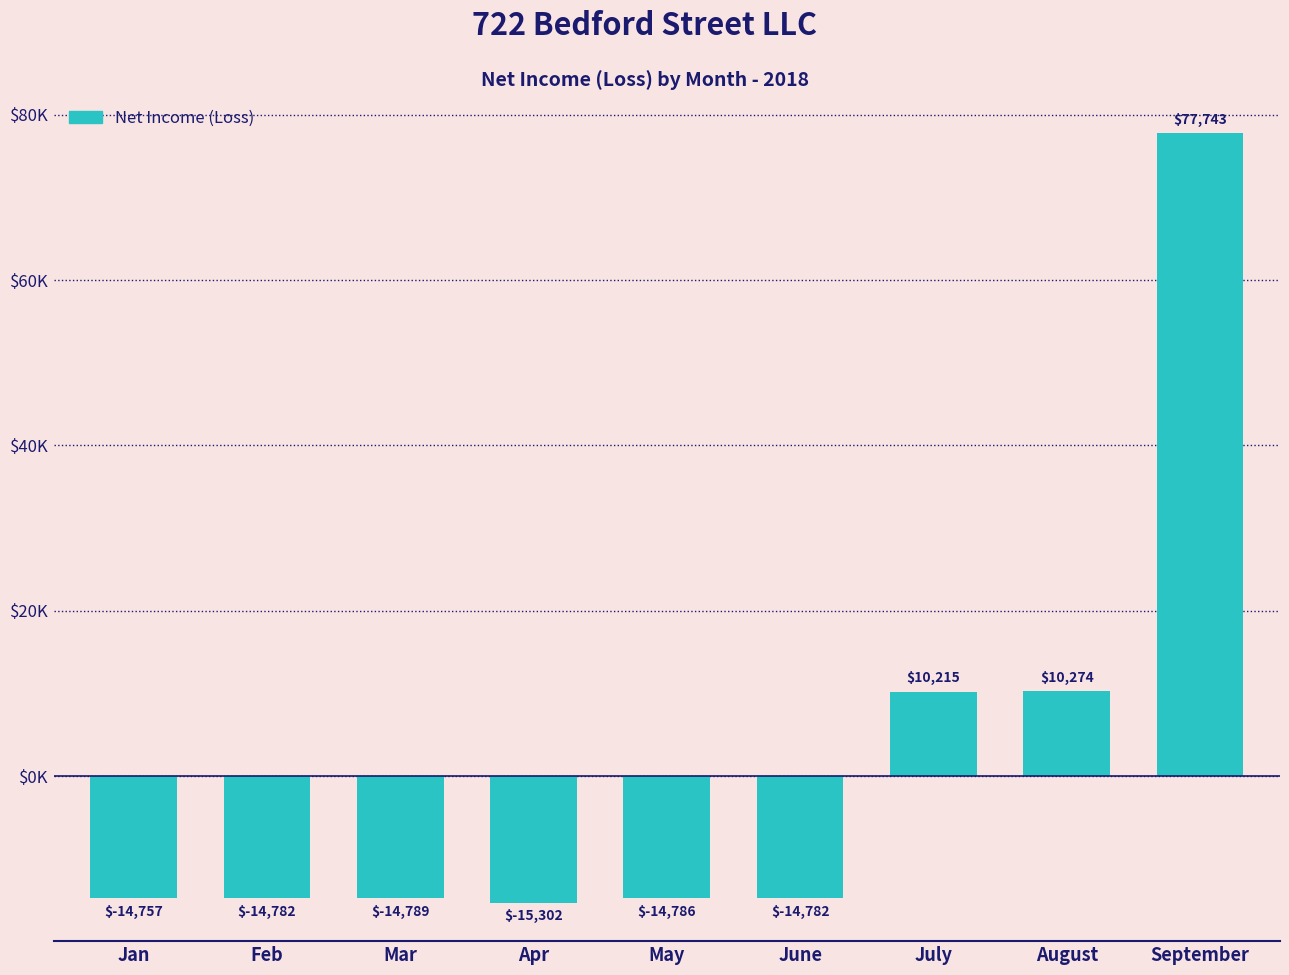

Does the chart contain any negative values?

Yes